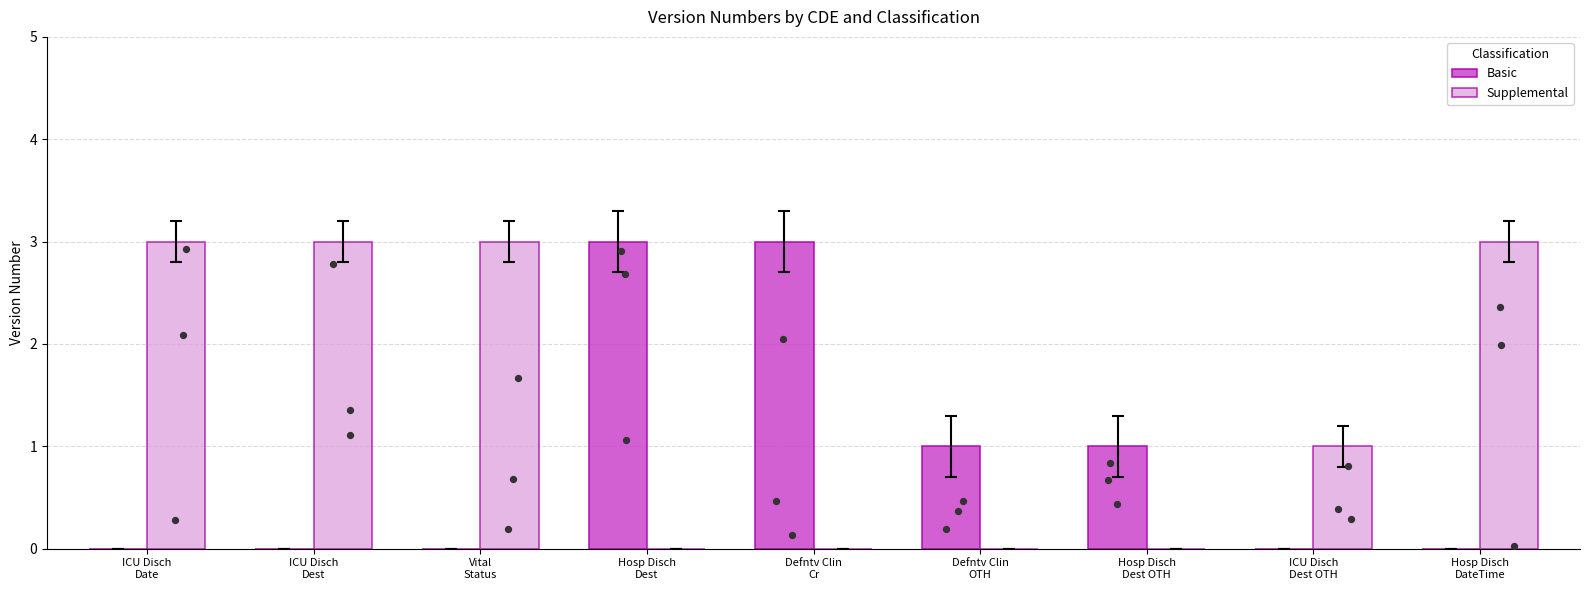

Which series contains the highest Y value?

Basic